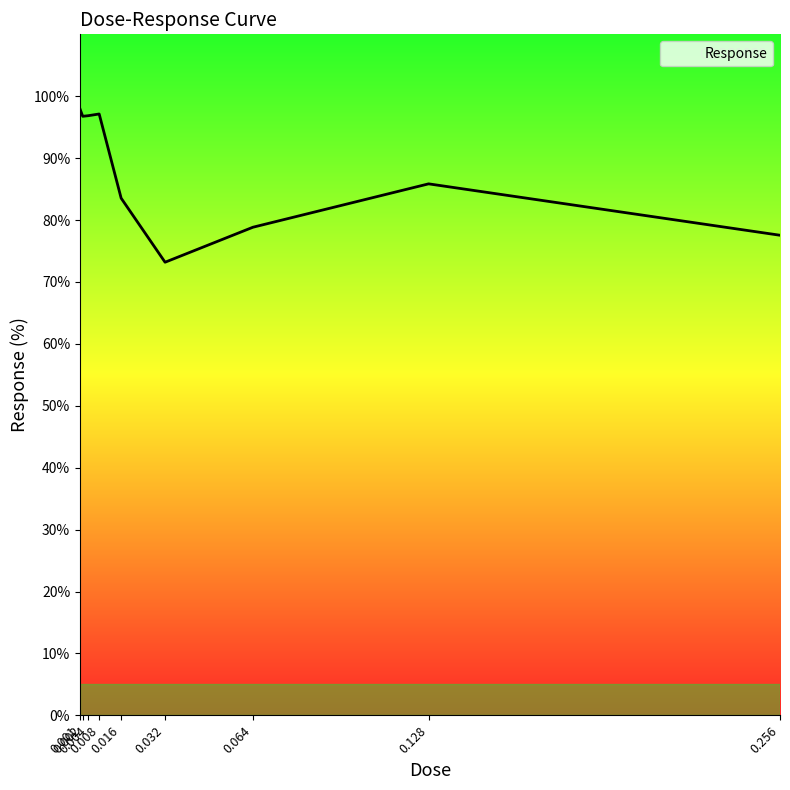

Is this an area chart (filled region under the line)?

No